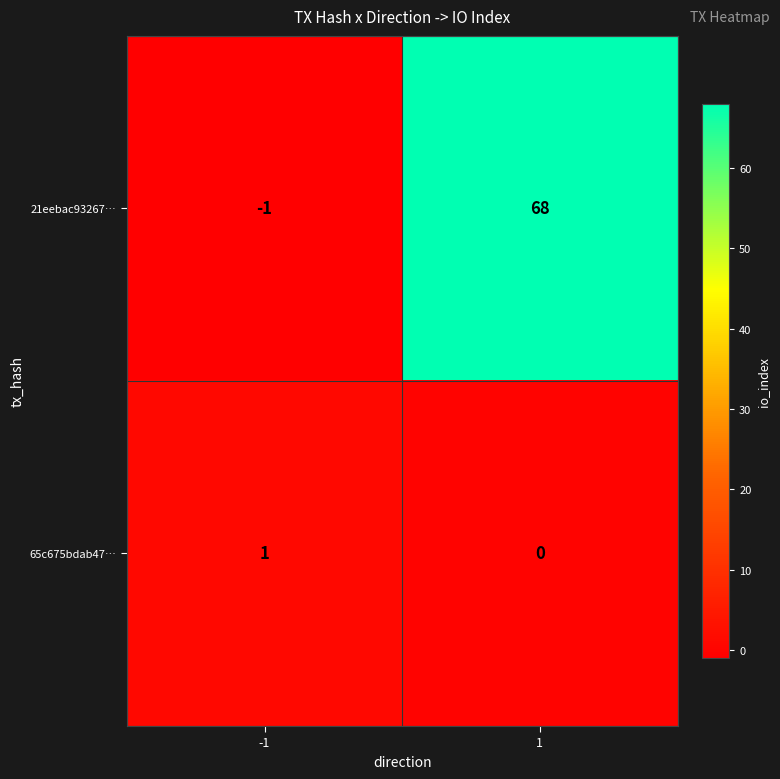

The value of 21eebac93267… at -1 is -2. True or false?

False